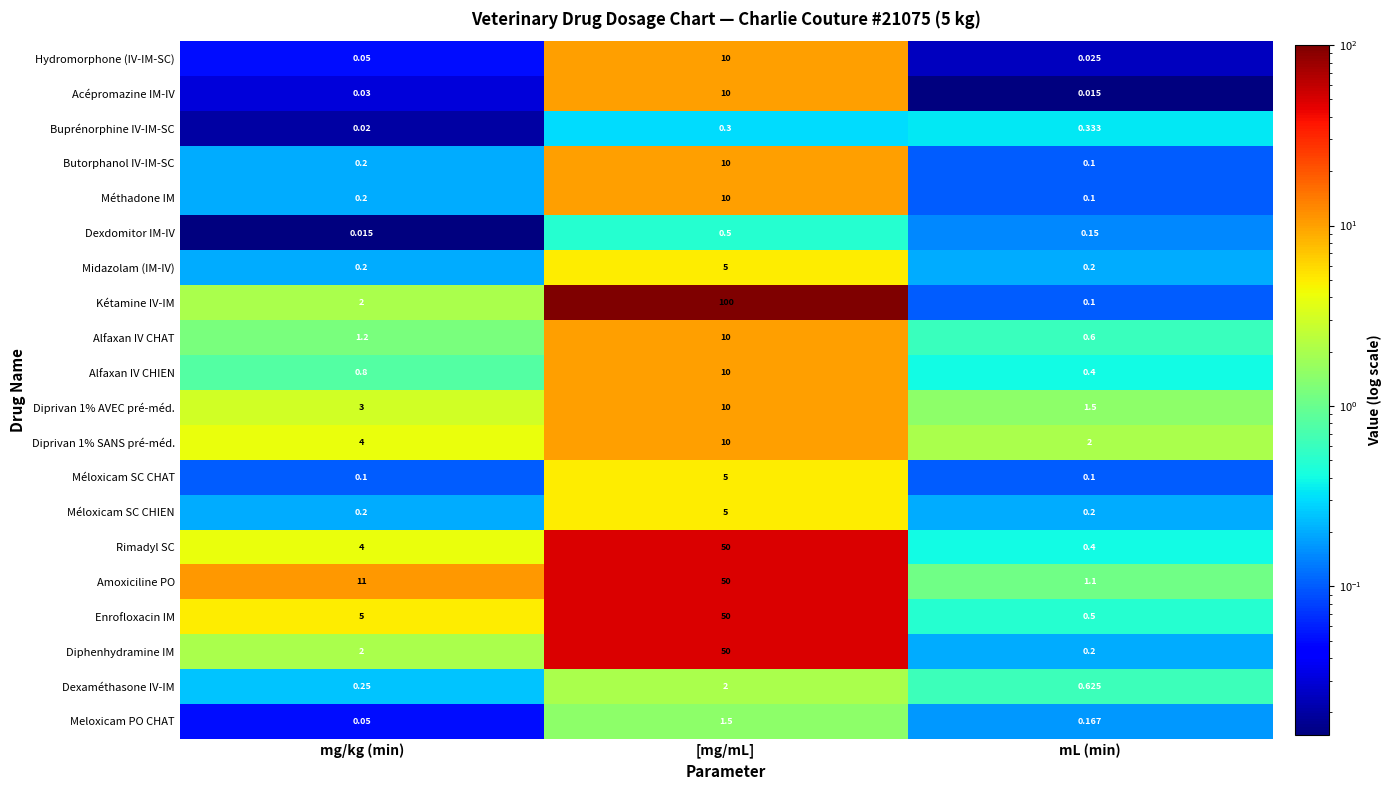

Which category has the lowest value in the Diphenhydramine IM series?

mL (min)